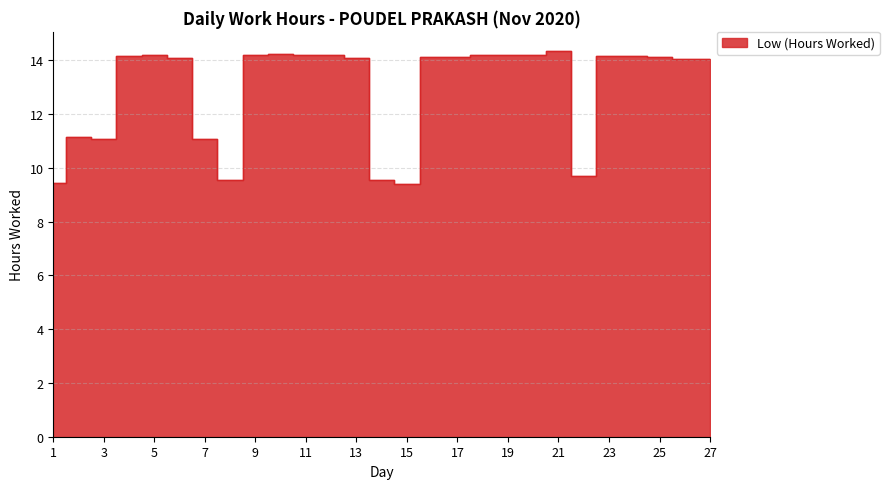

Count the number of data series in this chart.

1